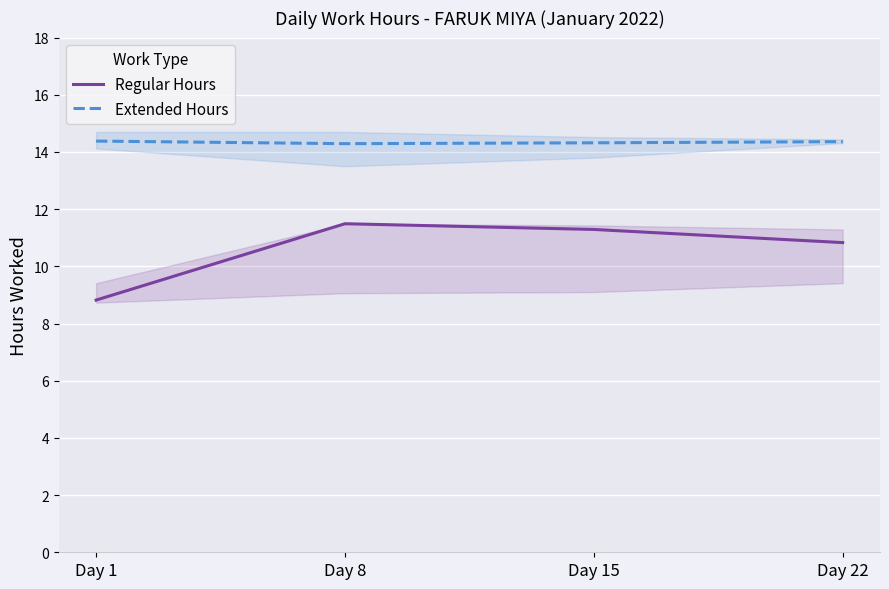

What is the highest value of the Extended Hours series?

14.4